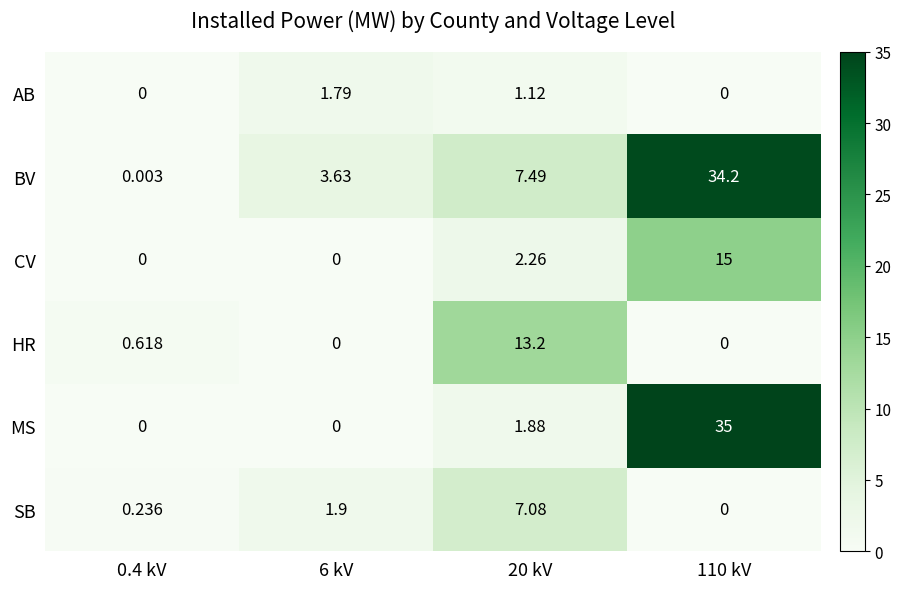

Rank the series at 20 kV from highest to lowest value.

HR, BV, SB, CV, MS, AB